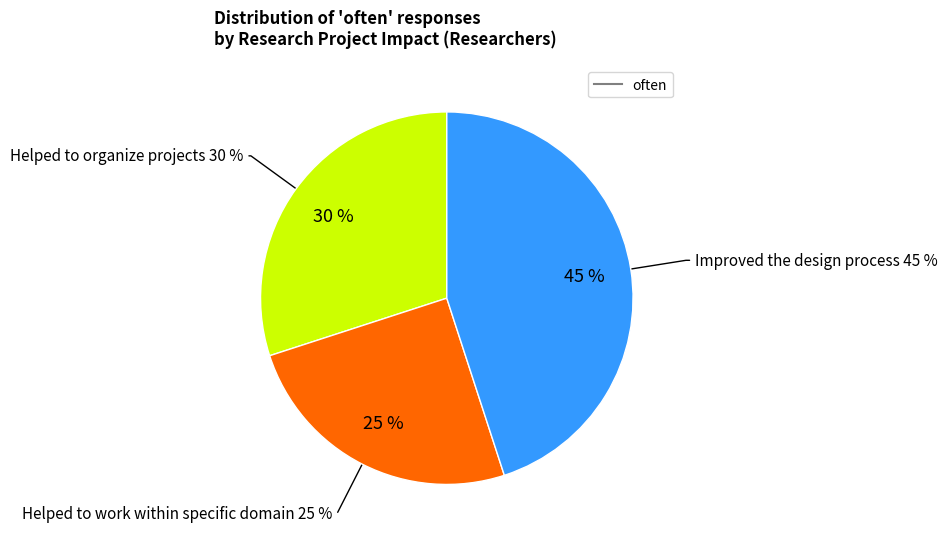

Count the number of slices in the pie.

3